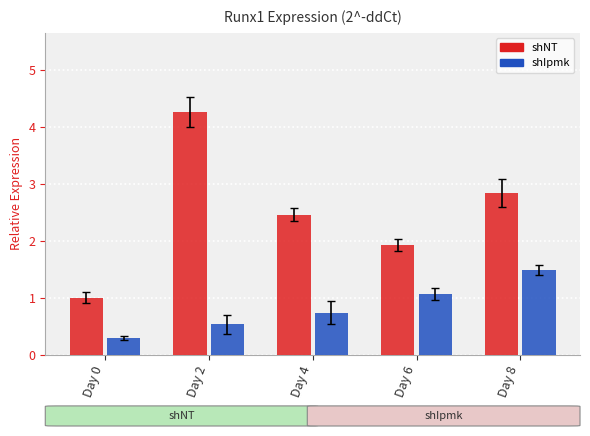

Is it true that shNT equals 6.9 at Day 2?

False